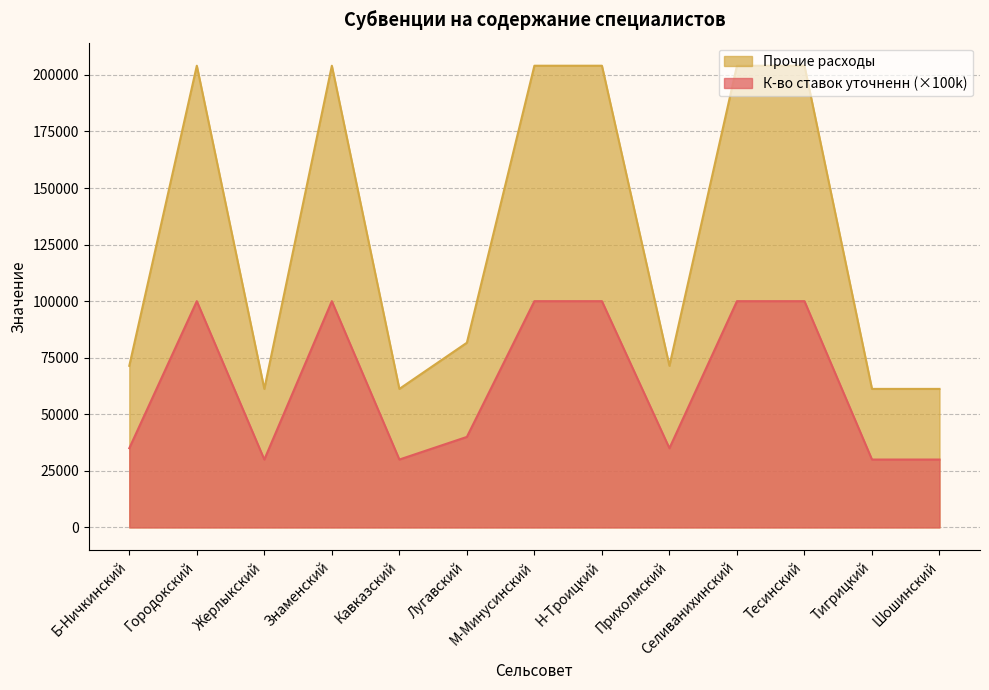

How many categories are shown in the chart?

13